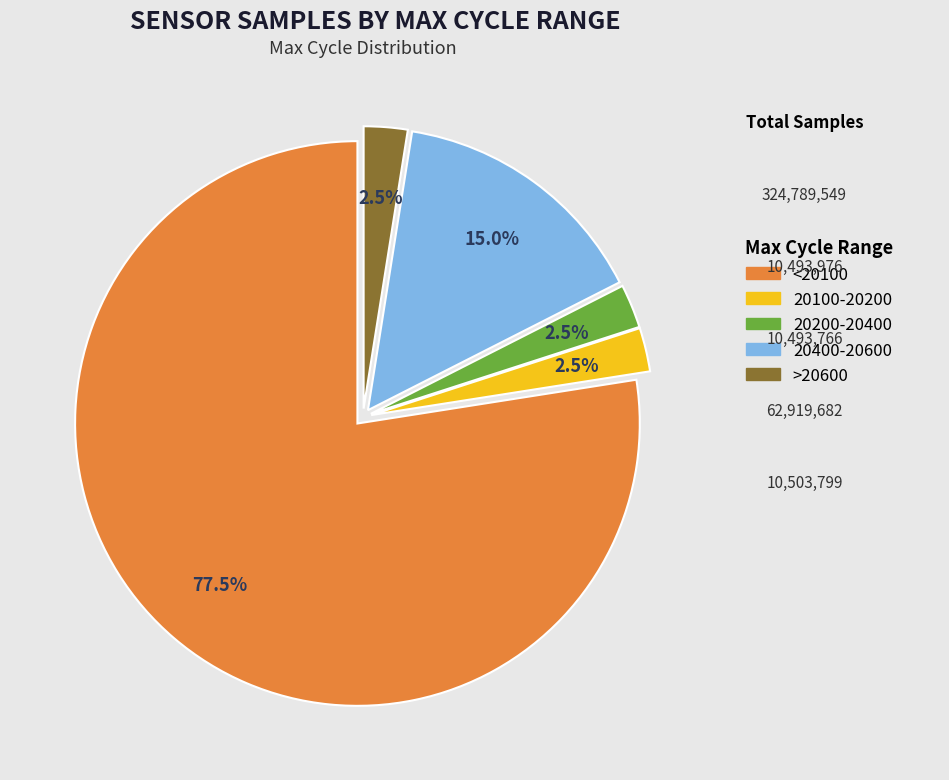

What is the ratio of the value at >20600 to the value at 20100-20200?

1.0